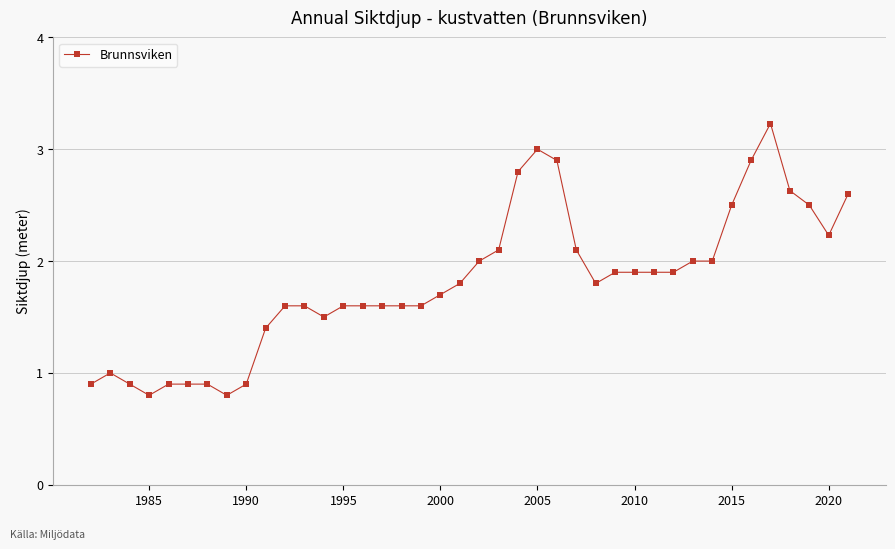

What is the sum of all values?

72.5